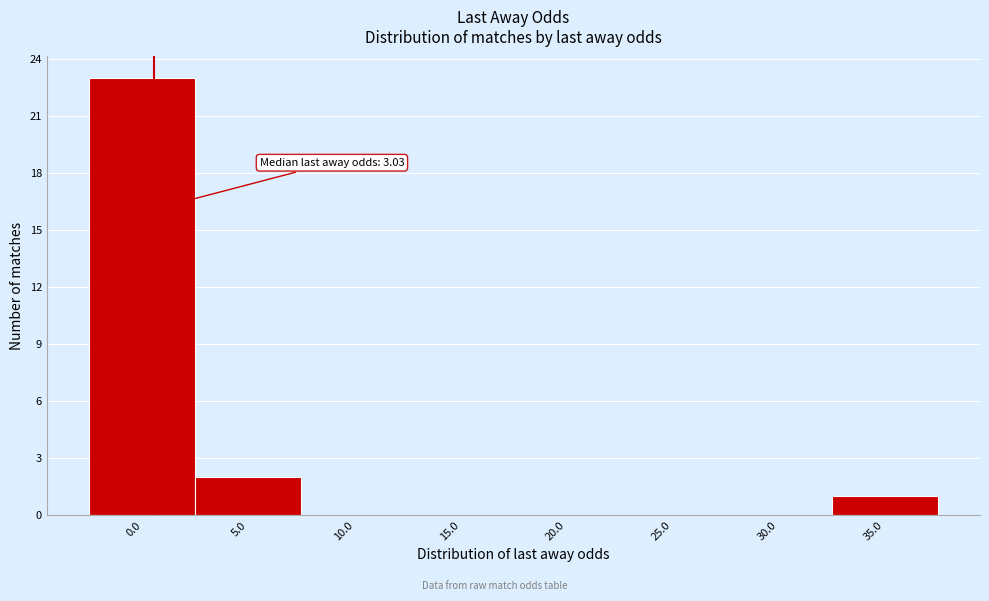

Reading left to right, list all the values displayed in this chart.

0.0=23	5.0=2	10.0=0	15.0=0	20.0=0	25.0=0	30.0=0	35.0=1